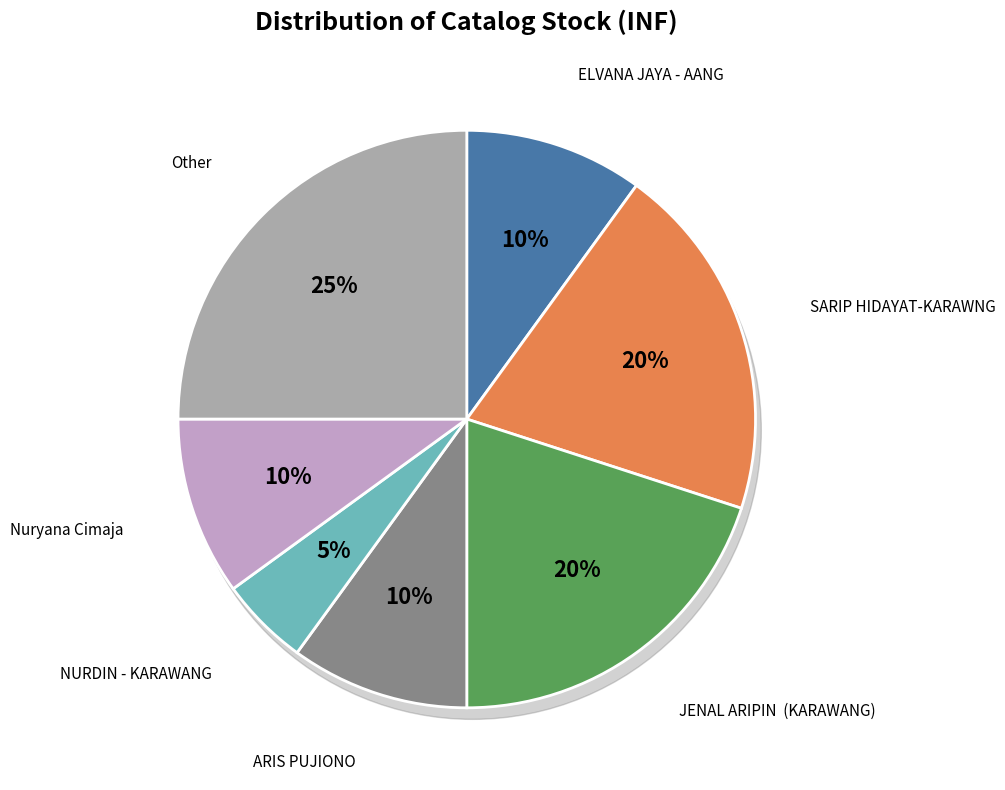

True or false: SANUSI - BABAKAN CIPARAY accounts for 0% of the total.

True